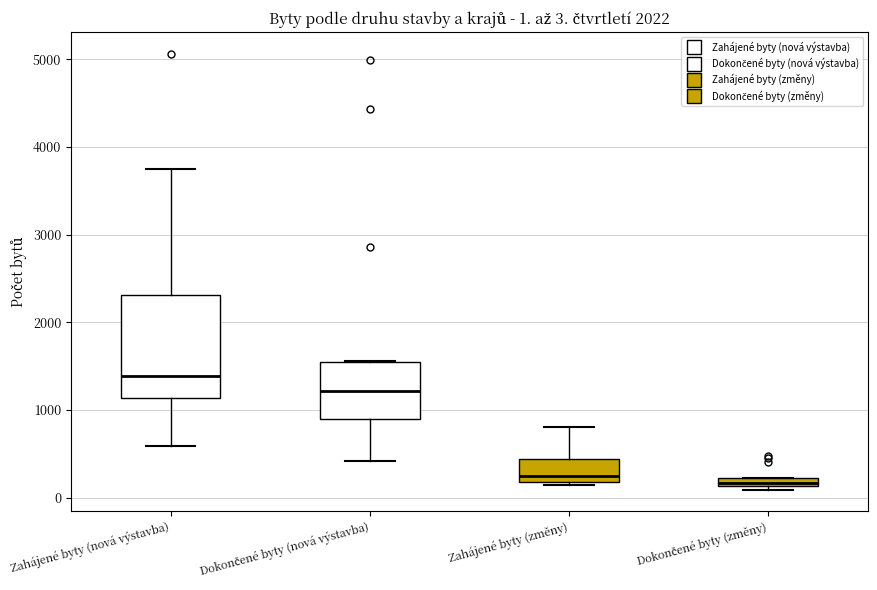

Which box has the highest median line?

Zahájené byty (nová výstavba)